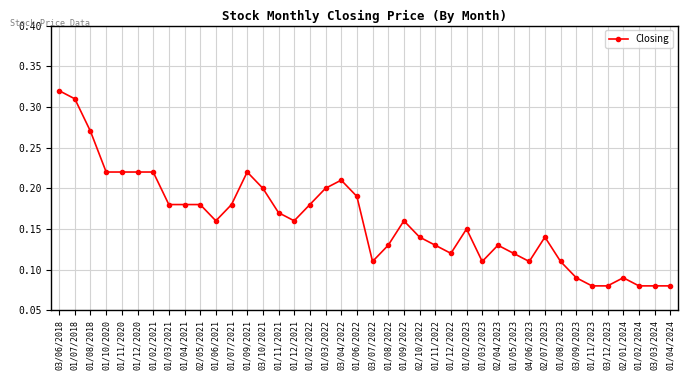

What position from the left is 01/08/2018?

3